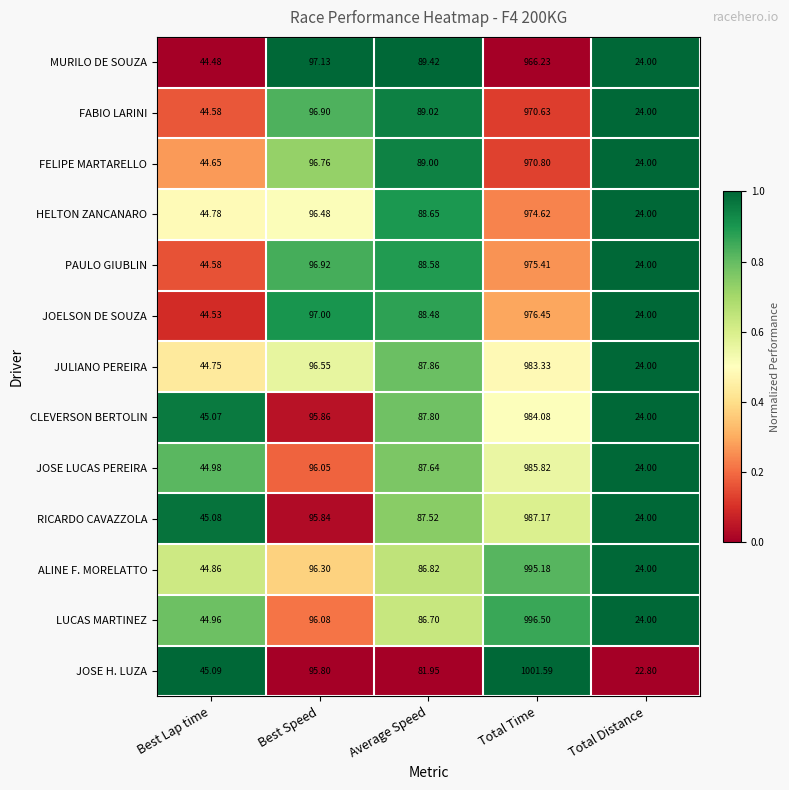

Between Best Speed and Average Speed, which series saw the biggest shift?

JOSE H. LUZA